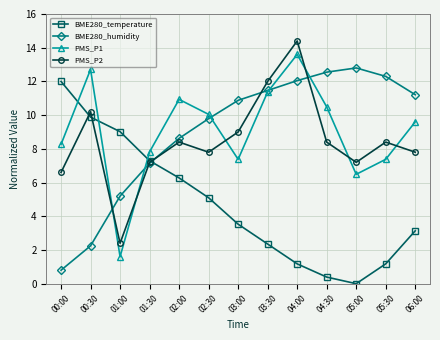

How many lines are shown in the chart?

4